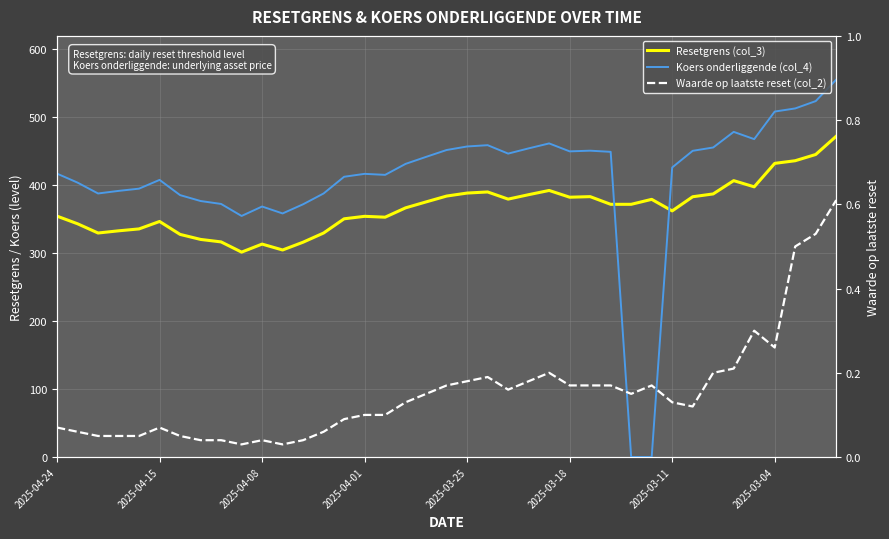

True or false: Resetgrens (col_3) and Waarde op laatste reset (col_2) intersect in this chart.

False